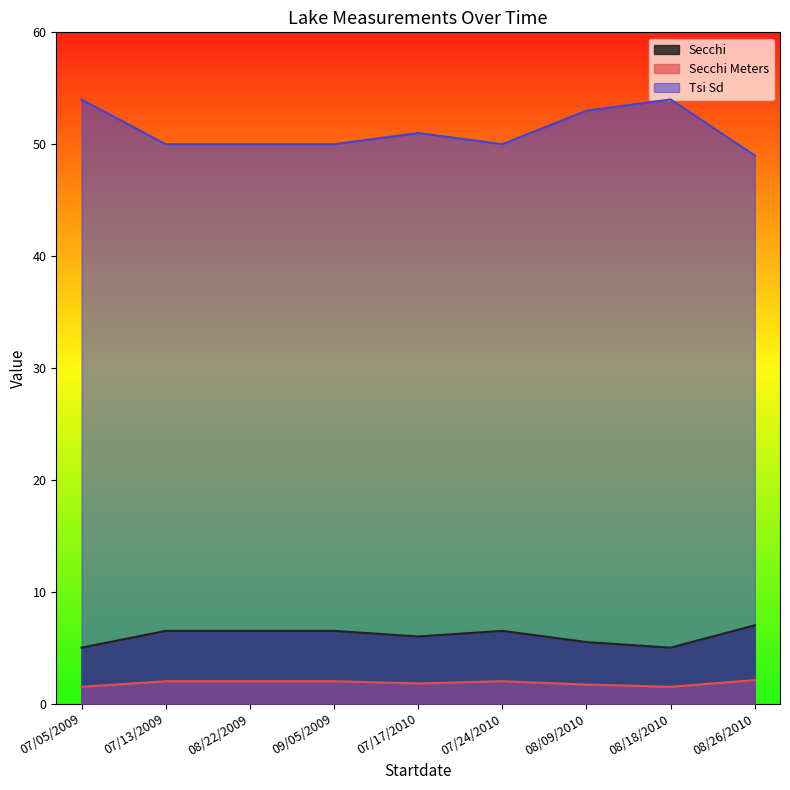

True or false: Tsi Sd and Secchi Meters cross at least once.

False